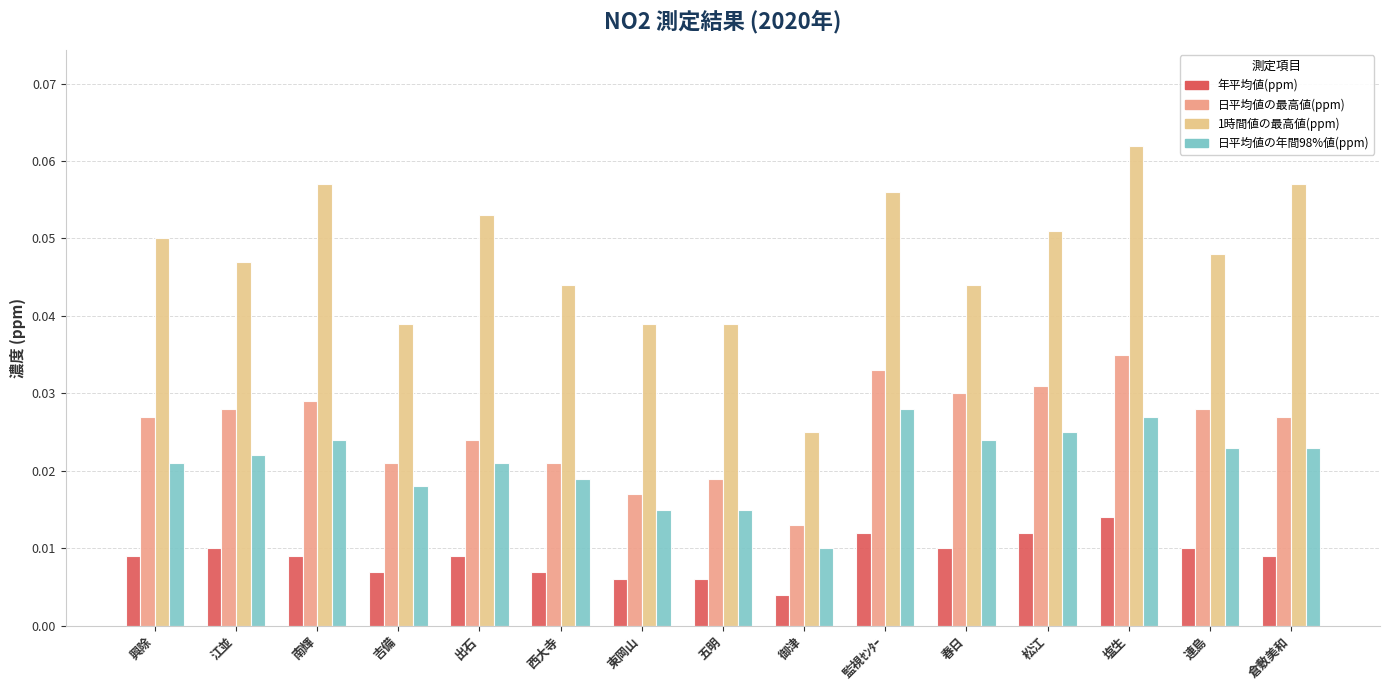

Between 吉備 and 倉敷美和, which series saw the biggest shift?

1時間値の最高値(ppm)